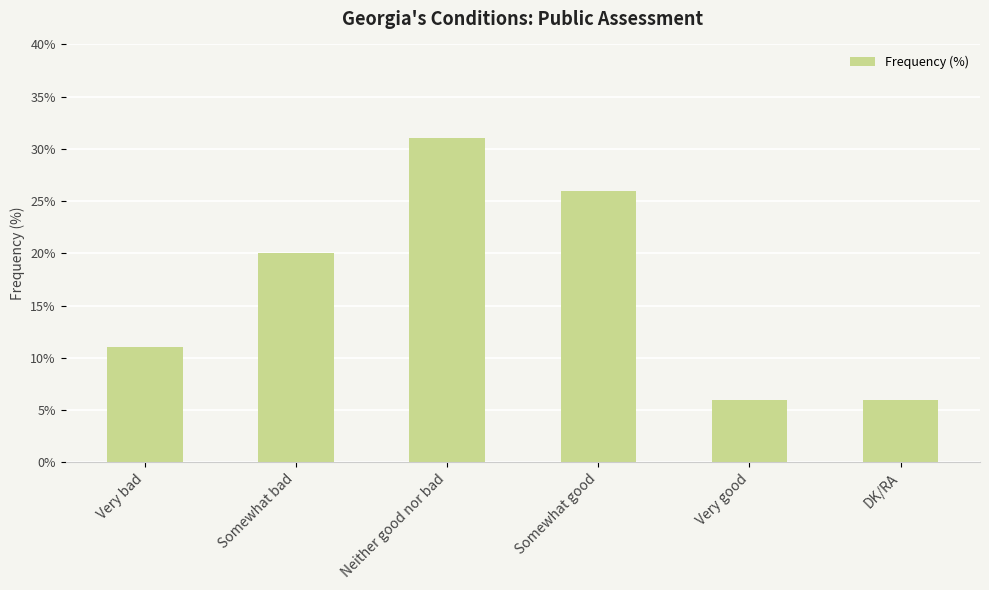

What position from the left is Somewhat bad?

2